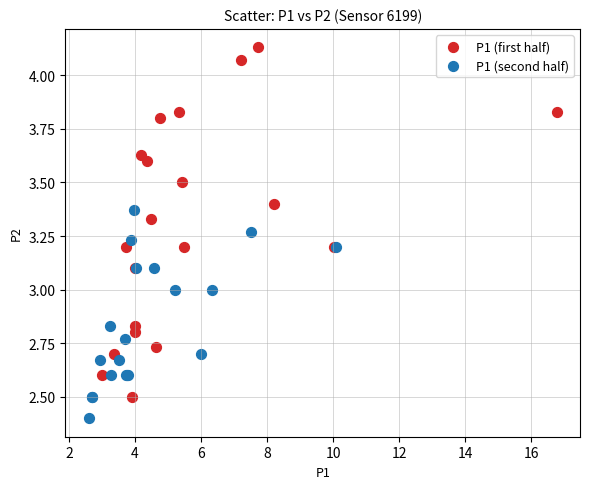

Which series has the largest Y range (max minus min)?

P1 (first half)